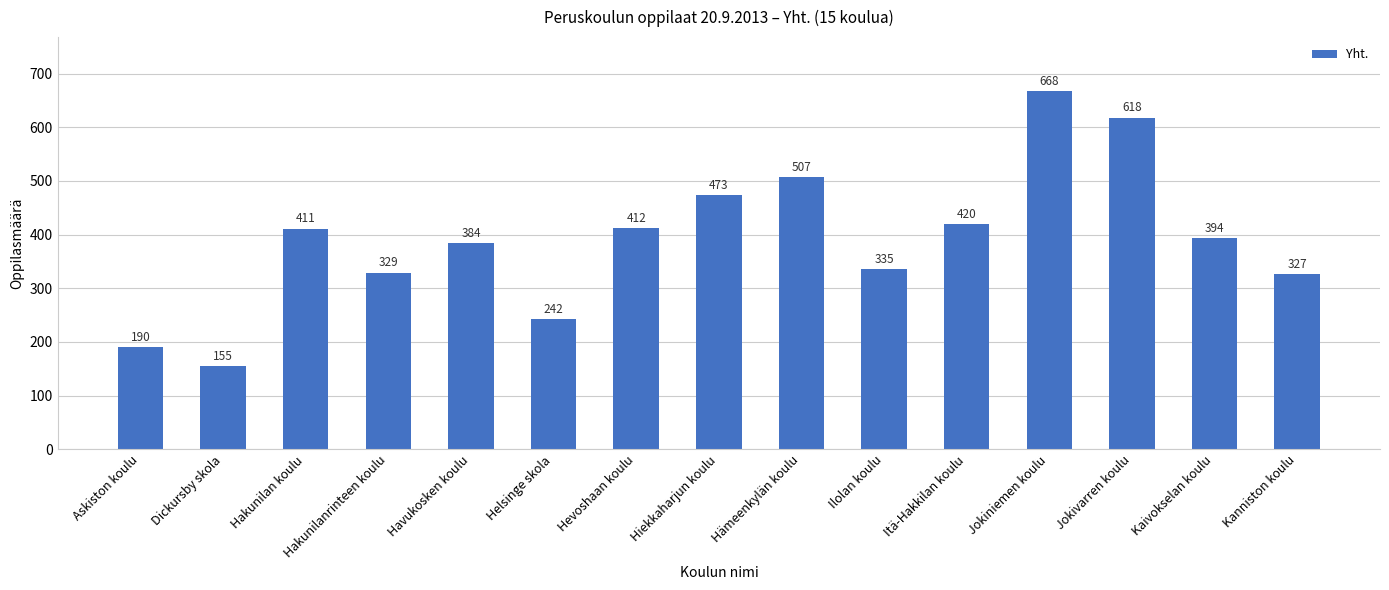

Reading left to right, list all the values displayed in this chart.

Askiston koulu=190	Dickursby skola=155	Hakunilan koulu=411	Hakunilanrinteen koulu=329	Havukosken koulu=384	Helsinge skola=242	Hevoshaan koulu=412	Hiekkaharjun koulu=473	Hämeenkylän koulu=507	Ilolan koulu=335	Itä-Hakkilan koulu=420	Jokiniemen koulu=668	Jokivarren koulu=618	Kaivokselan koulu=394	Kanniston koulu=327